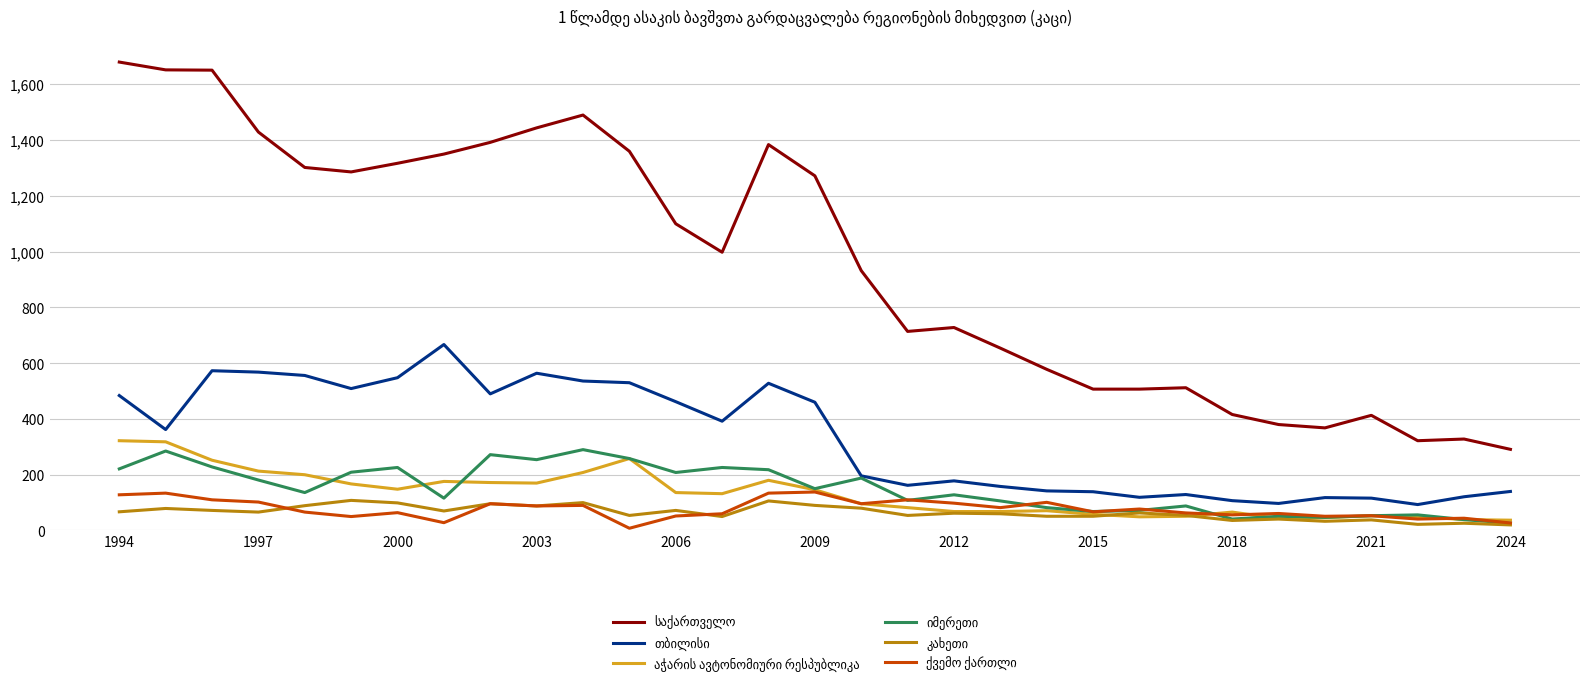

What is the maximum value shown in the chart?

1680